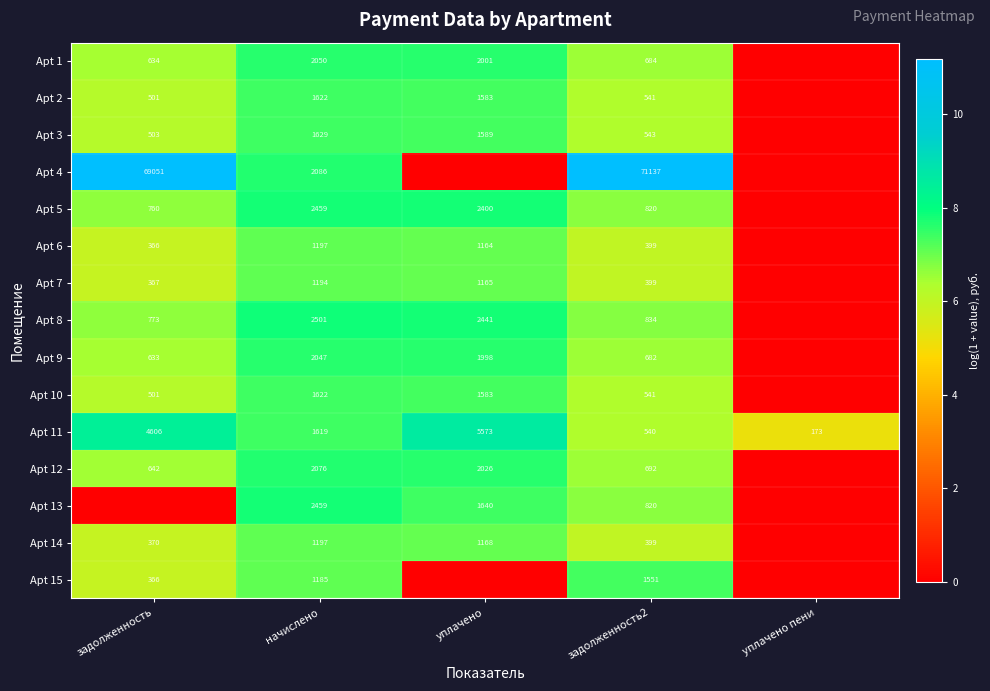

The Apt 13 series shows 1058 at уплачено. True or false?

False